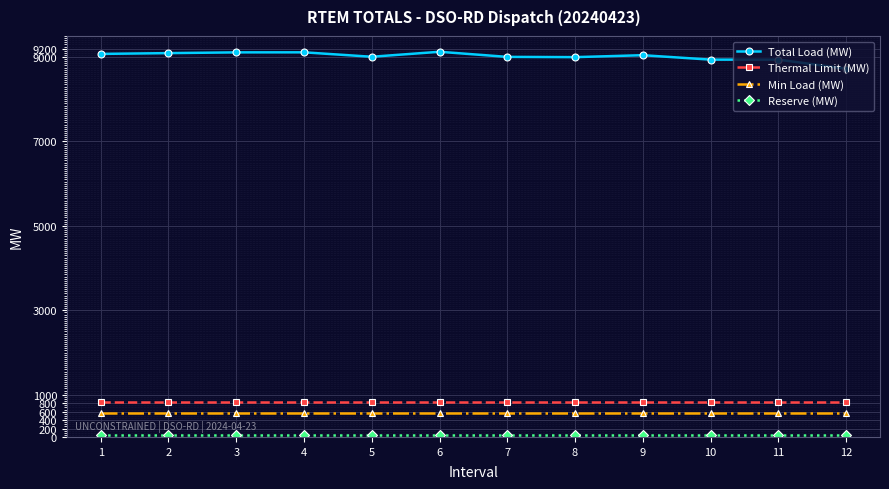

Does the chart have visible grid lines?

Yes